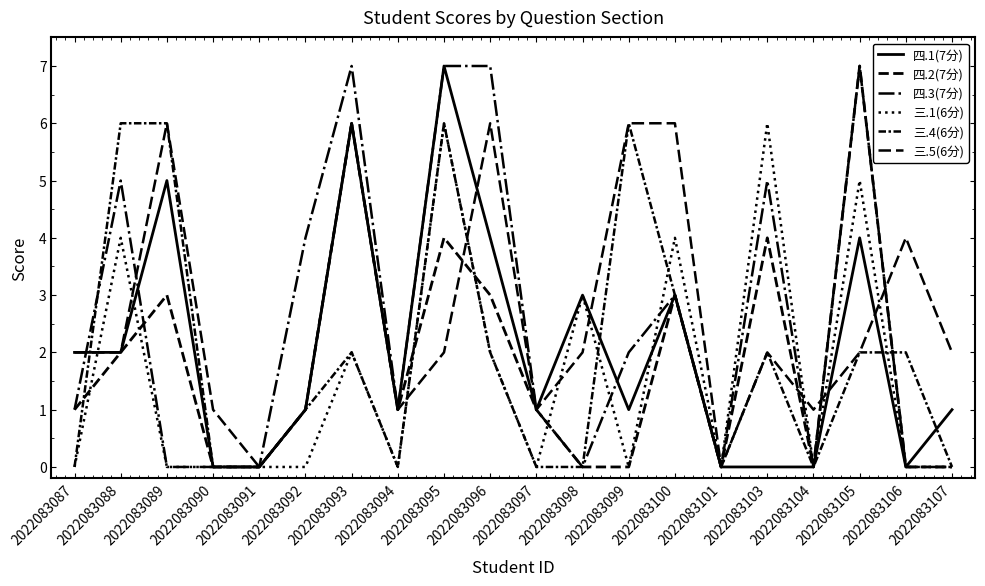

Is this an area chart (filled region under the line)?

No